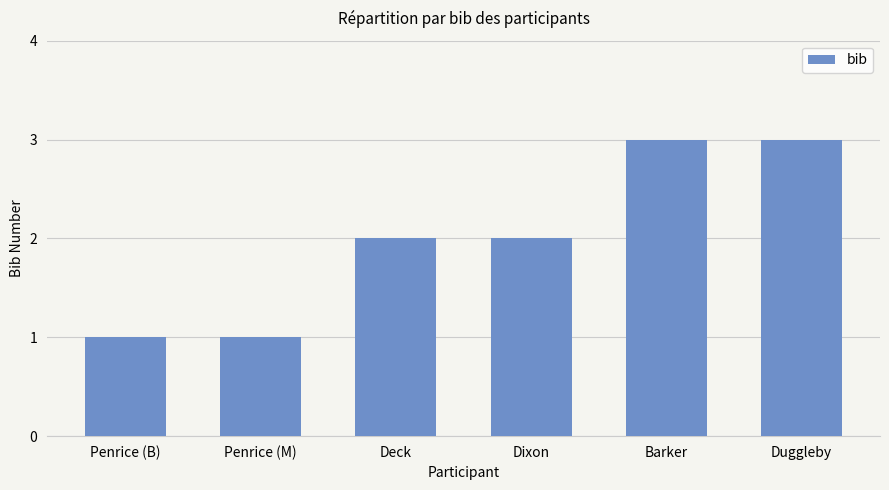

Reading left to right, what are all the values shown in this chart?

1	1	2	2	3	3